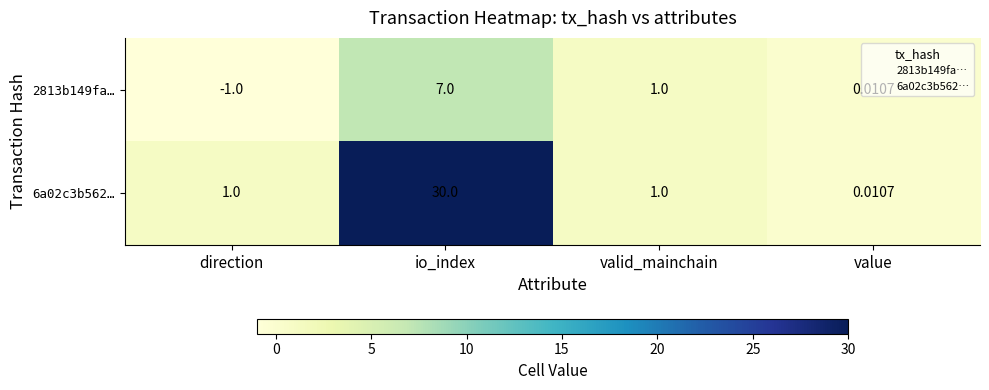

Where is 2813b149fa… nearest to the value 3?

valid_mainchain